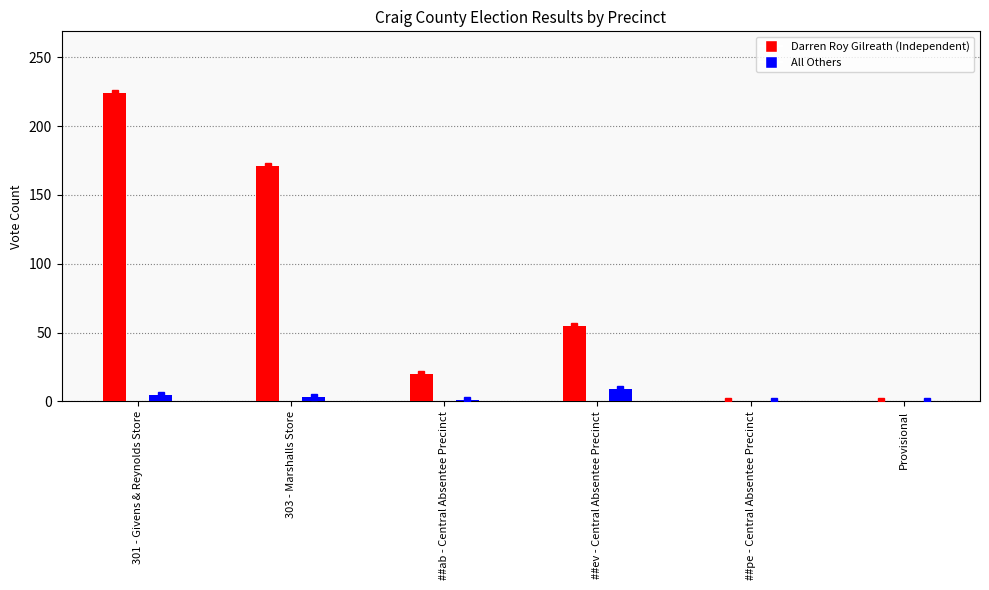

Are the bars grouped side by side (vs. stacked)?

Yes